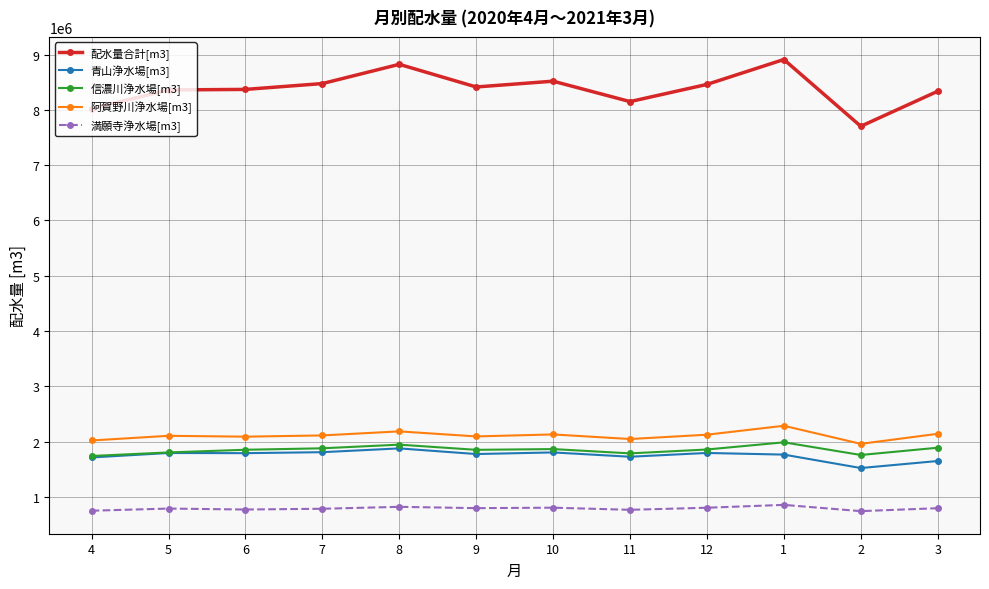

True or false: 青山浄水場[m3] and 配水量合計[m3] intersect in this chart.

False